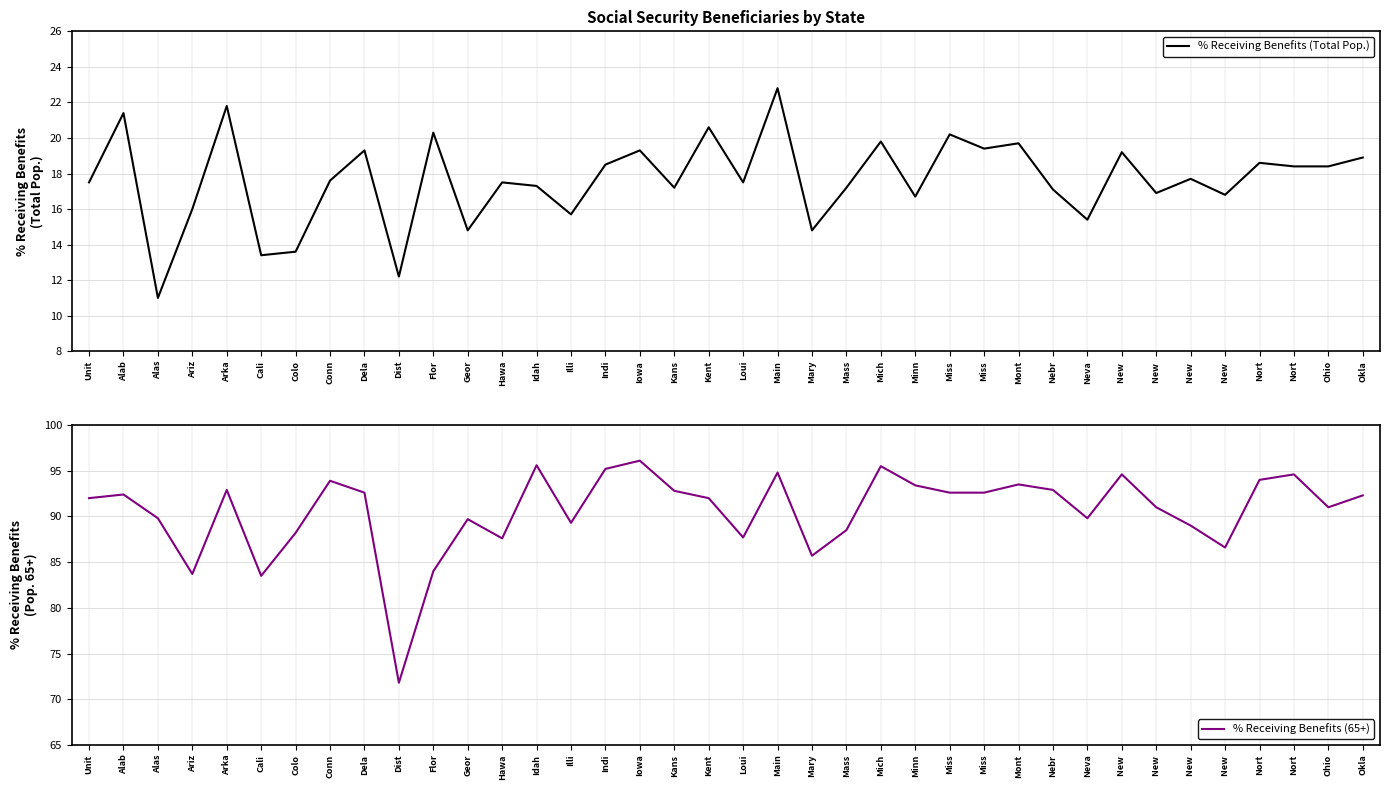

True or false: % Receiving Benefits (65+) and % Receiving Benefits (Total Pop.) cross at least once.

False